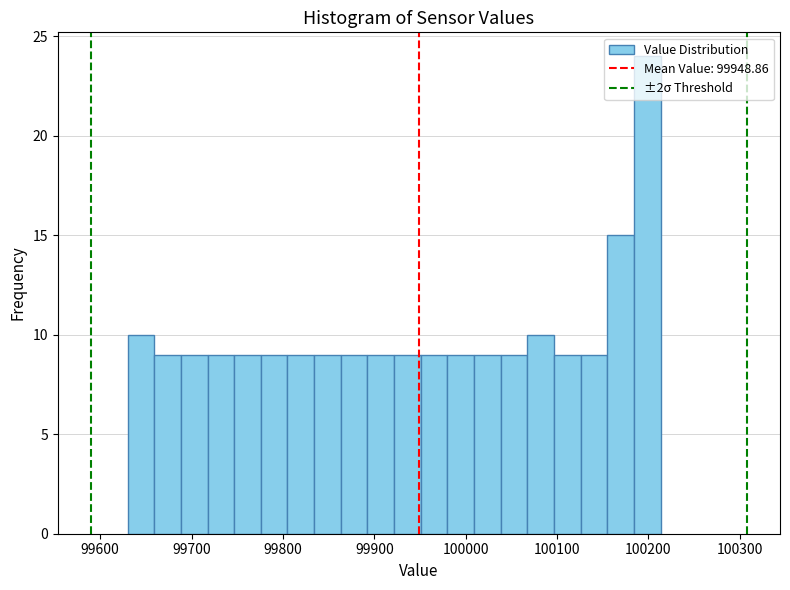

Read against the x-axis, roughly where is the centre of the tallest bar?

100200